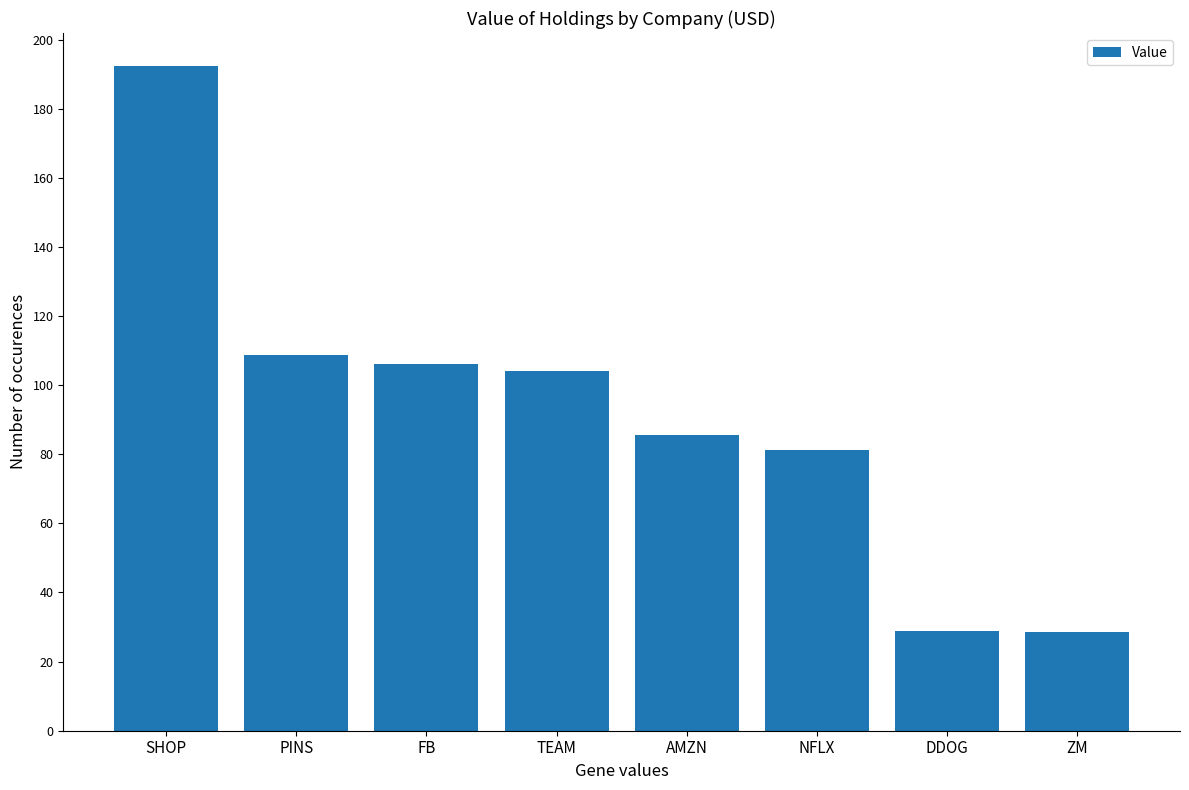

Read the value at AMZN.

85462000